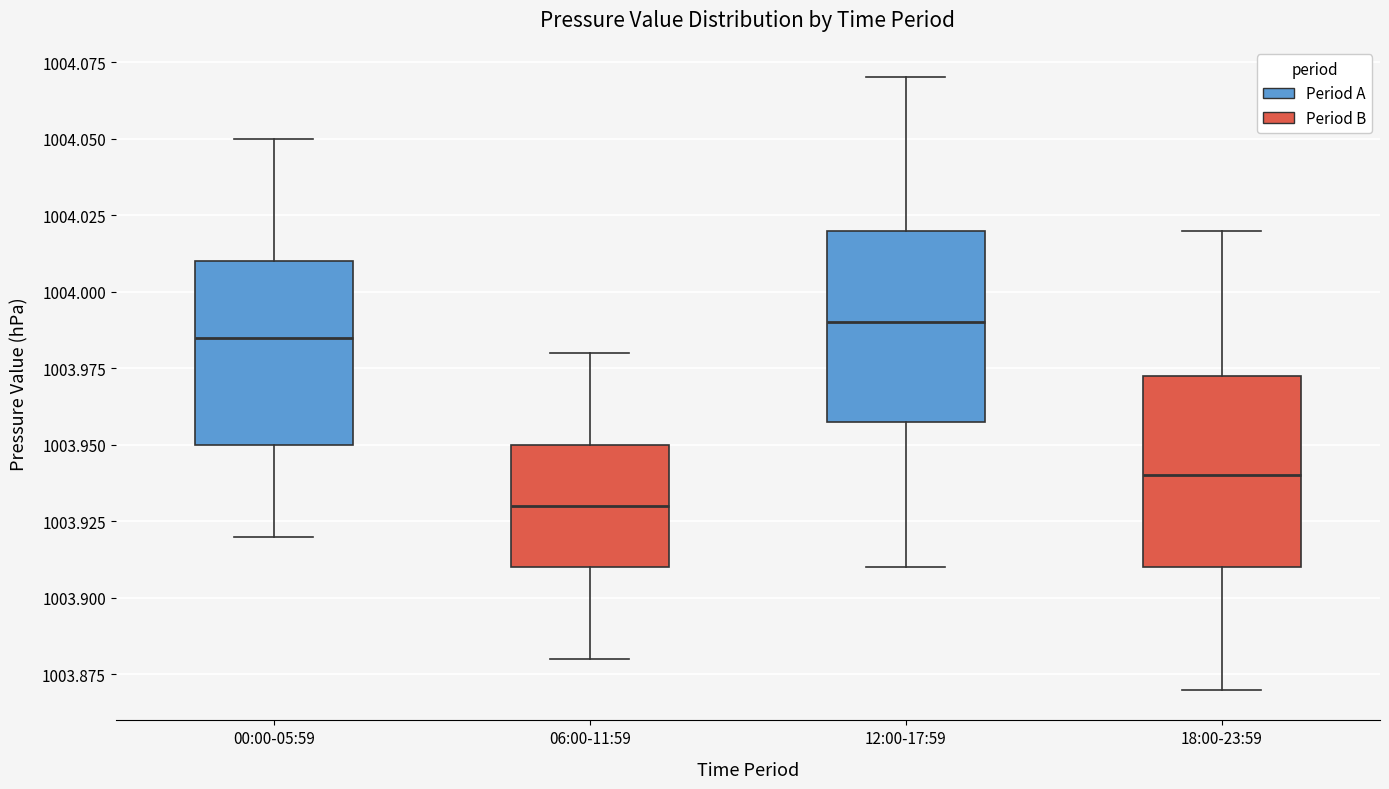

Where does the lower whisker of the box for 06:00-11:59 end on the y-axis? The values are not printed on the chart, so give them approximately, as read against the axis.

1003.880